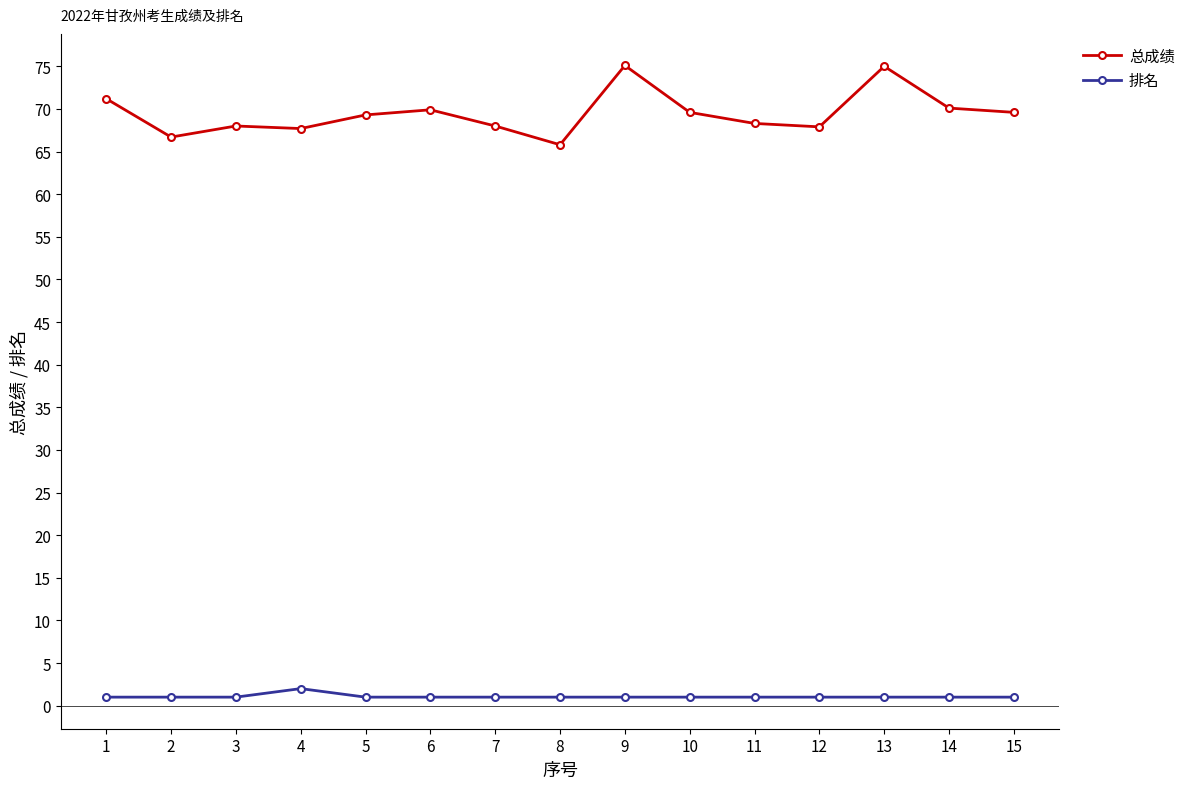

How many lines are shown in the chart?

2